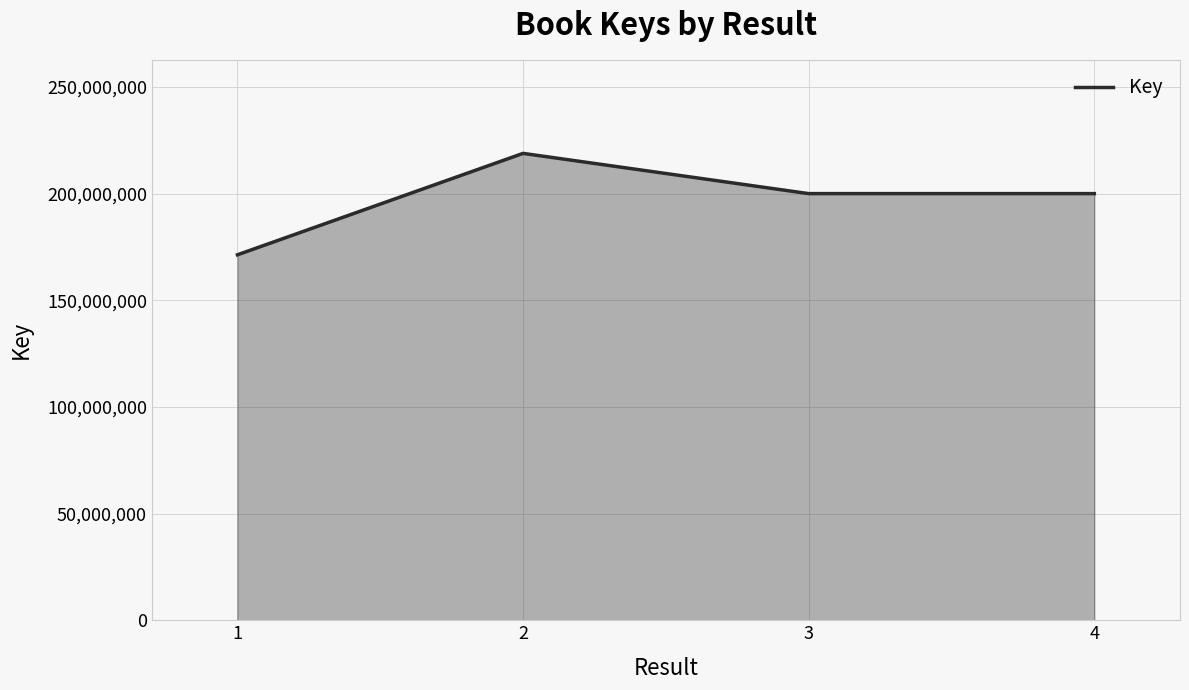

How many categories are shown in the chart?

4